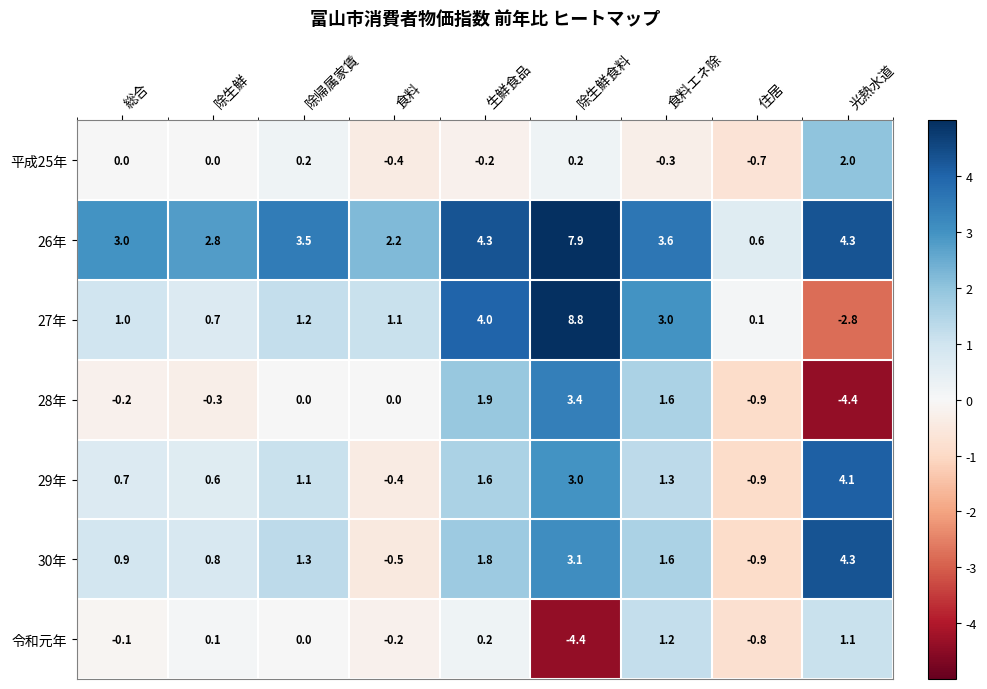

Between 食料 and 生鮮食品, which series saw the biggest shift?

27年